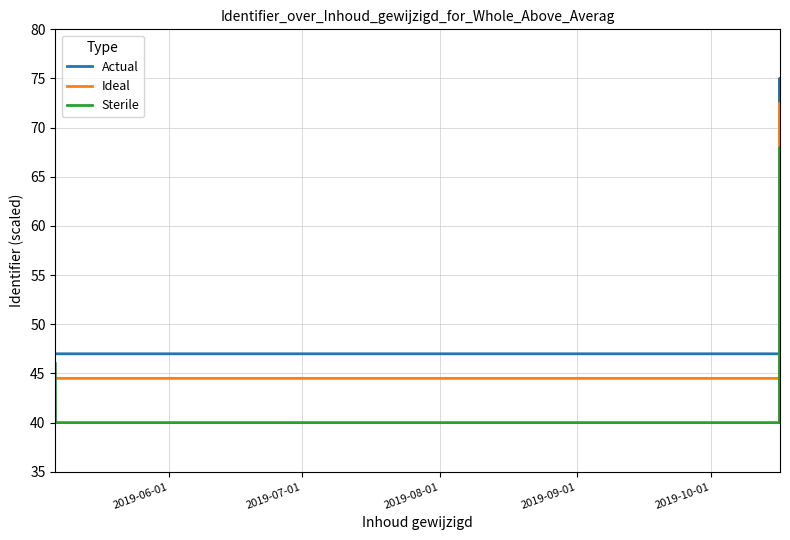

True or false: Ideal and Actual cross at least once.

False